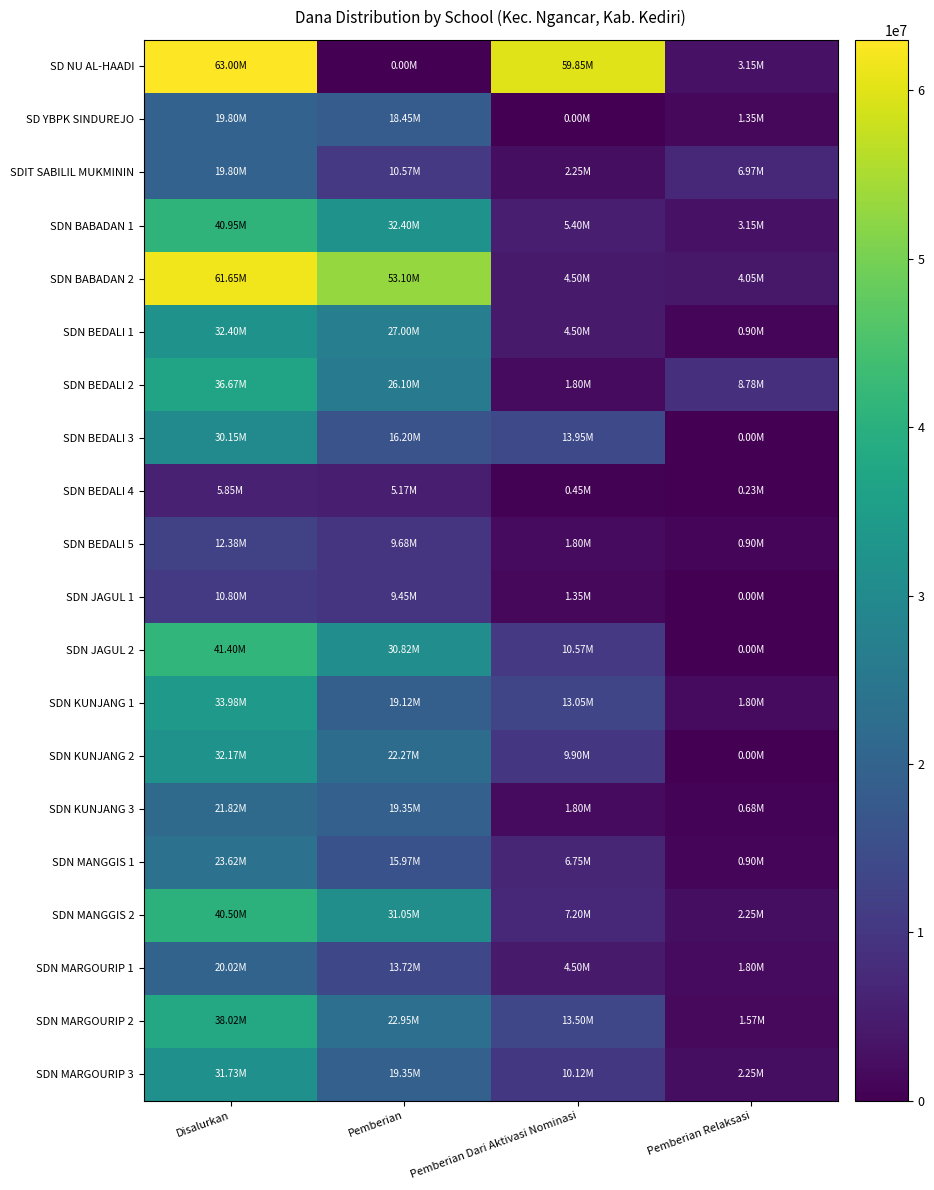

Which has a higher value, Disalurkan or Pemberian?

Disalurkan